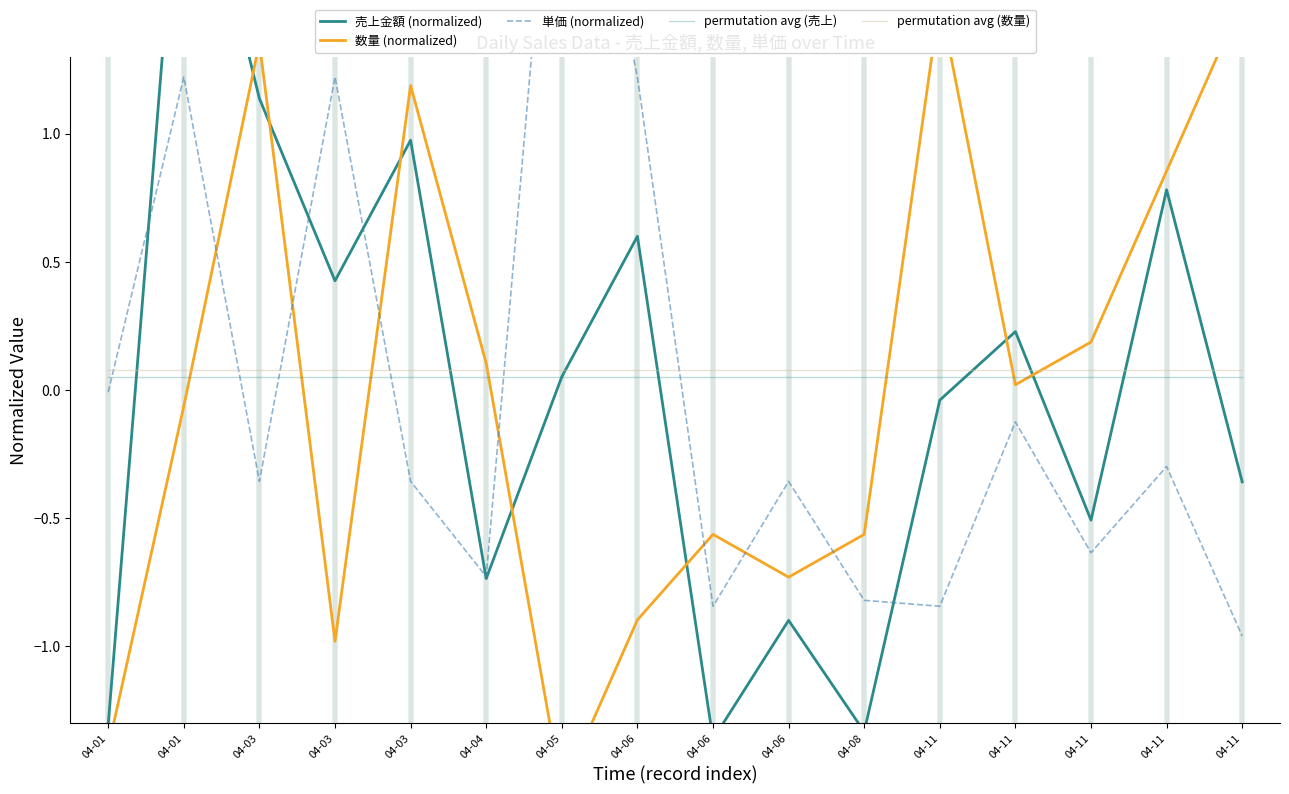

How many times do 売上金額 (normalized) and 数量 (normalized) cross each other?

7